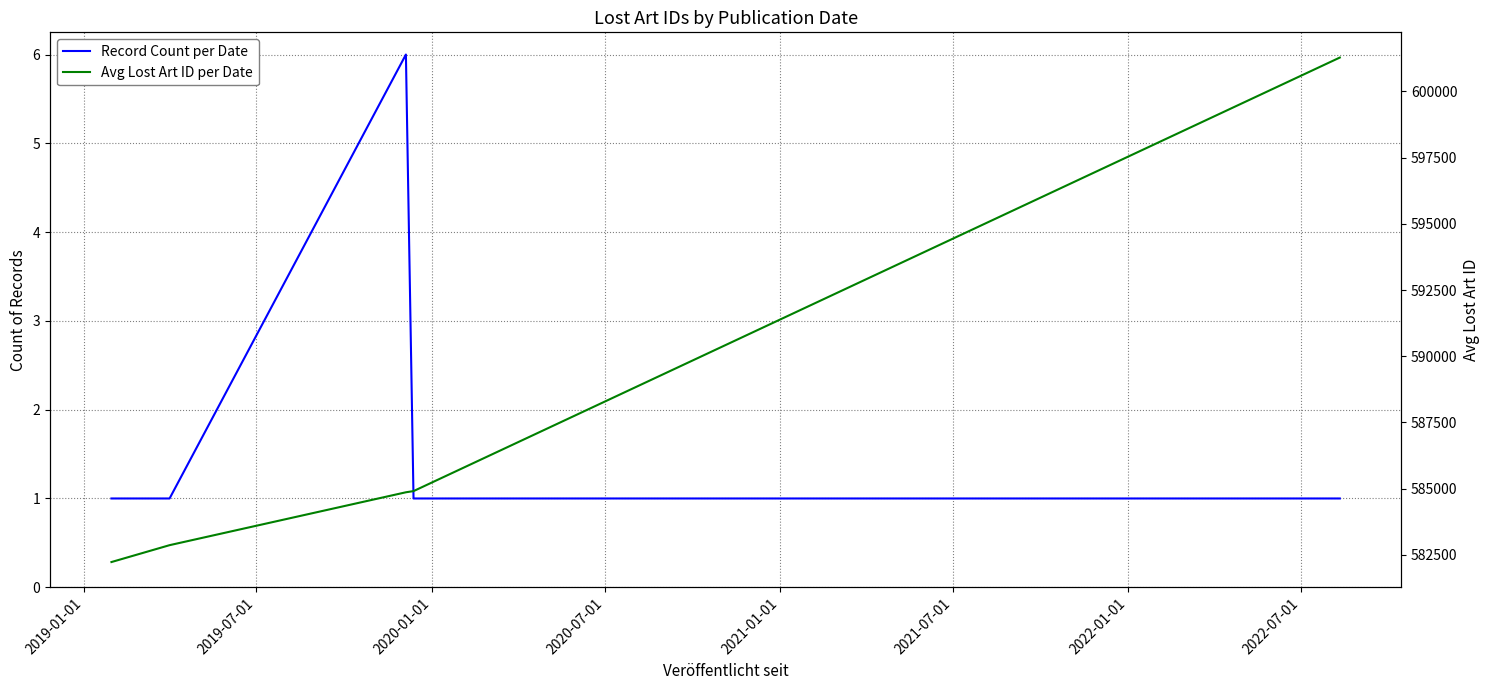

What is the value of the Record Count per Date point at the 1st from the left?

1.0